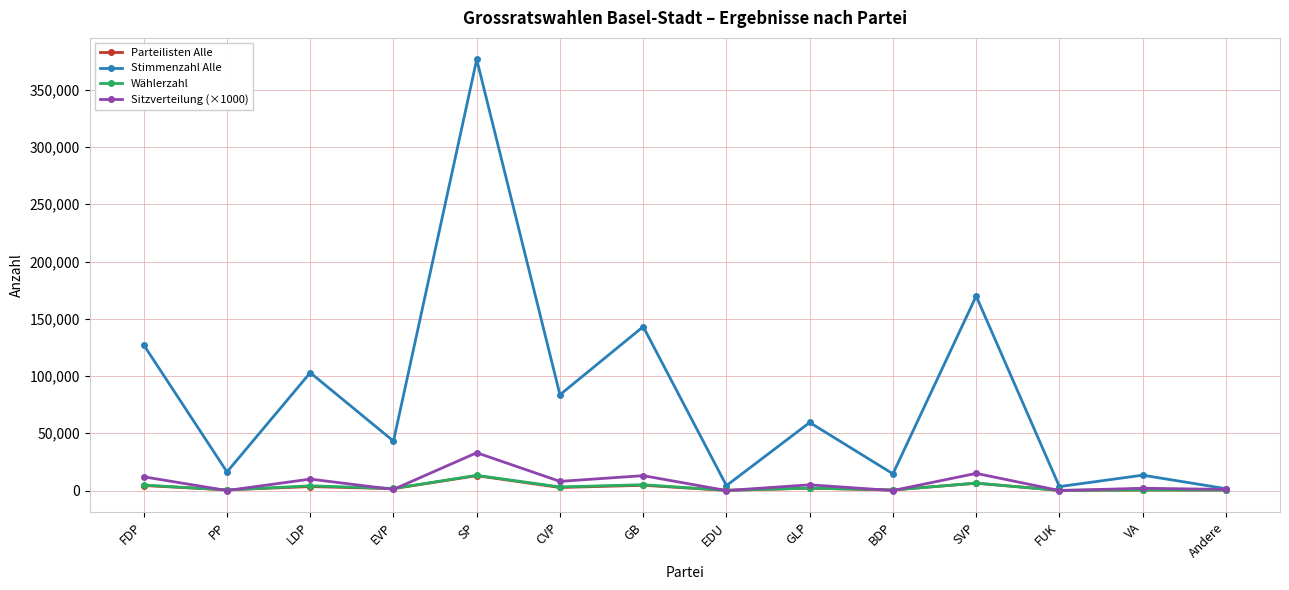

At how many categories does at least one series exceed 321047?

1